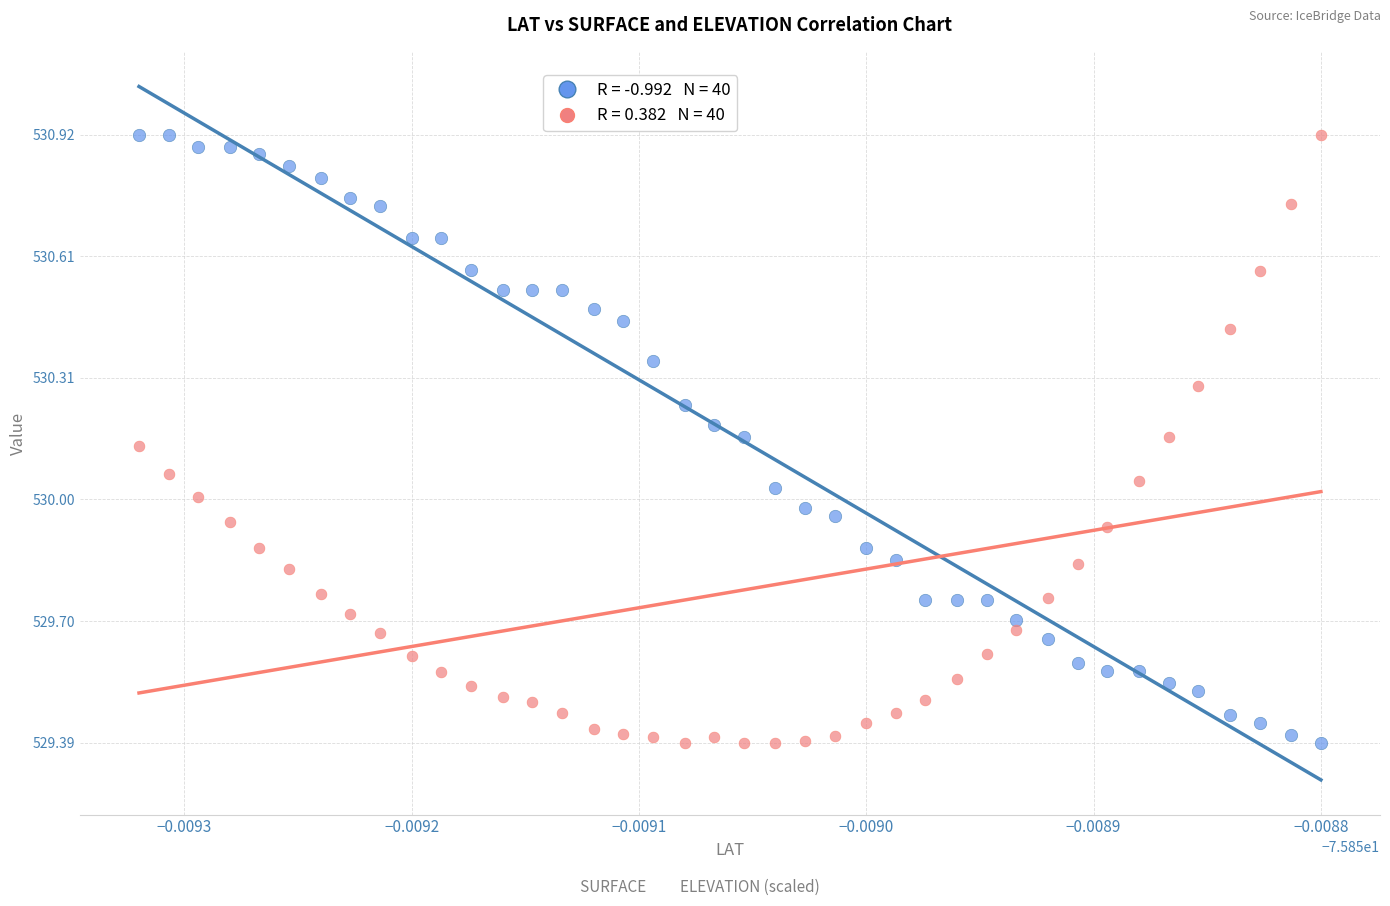

Across all data points, what is the range of Y values (max minus min)?

1.5